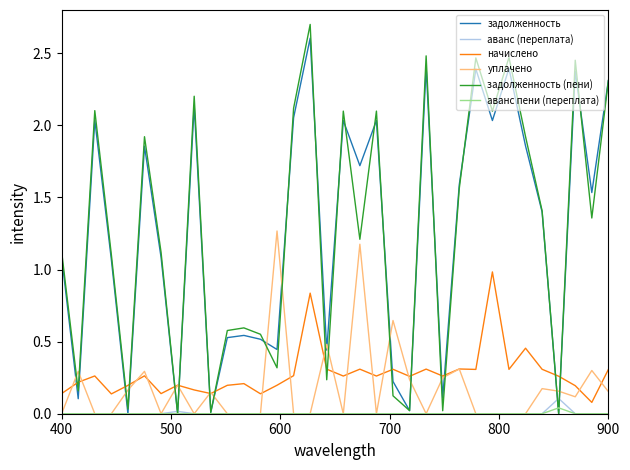

What is the greatest value displayed?

2.7